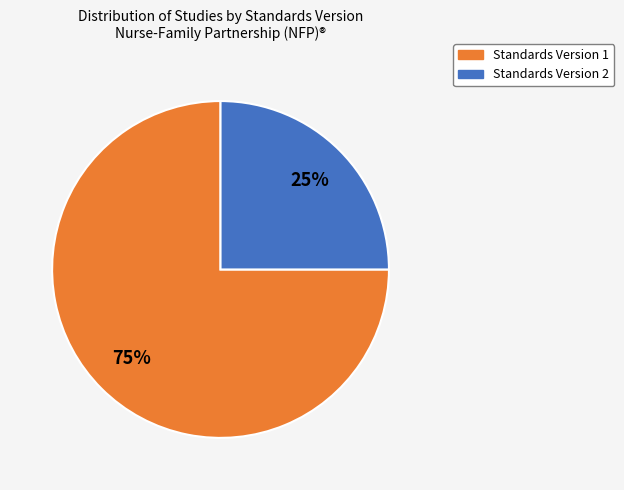

Is there any slice that represents more than half of the pie?

Yes